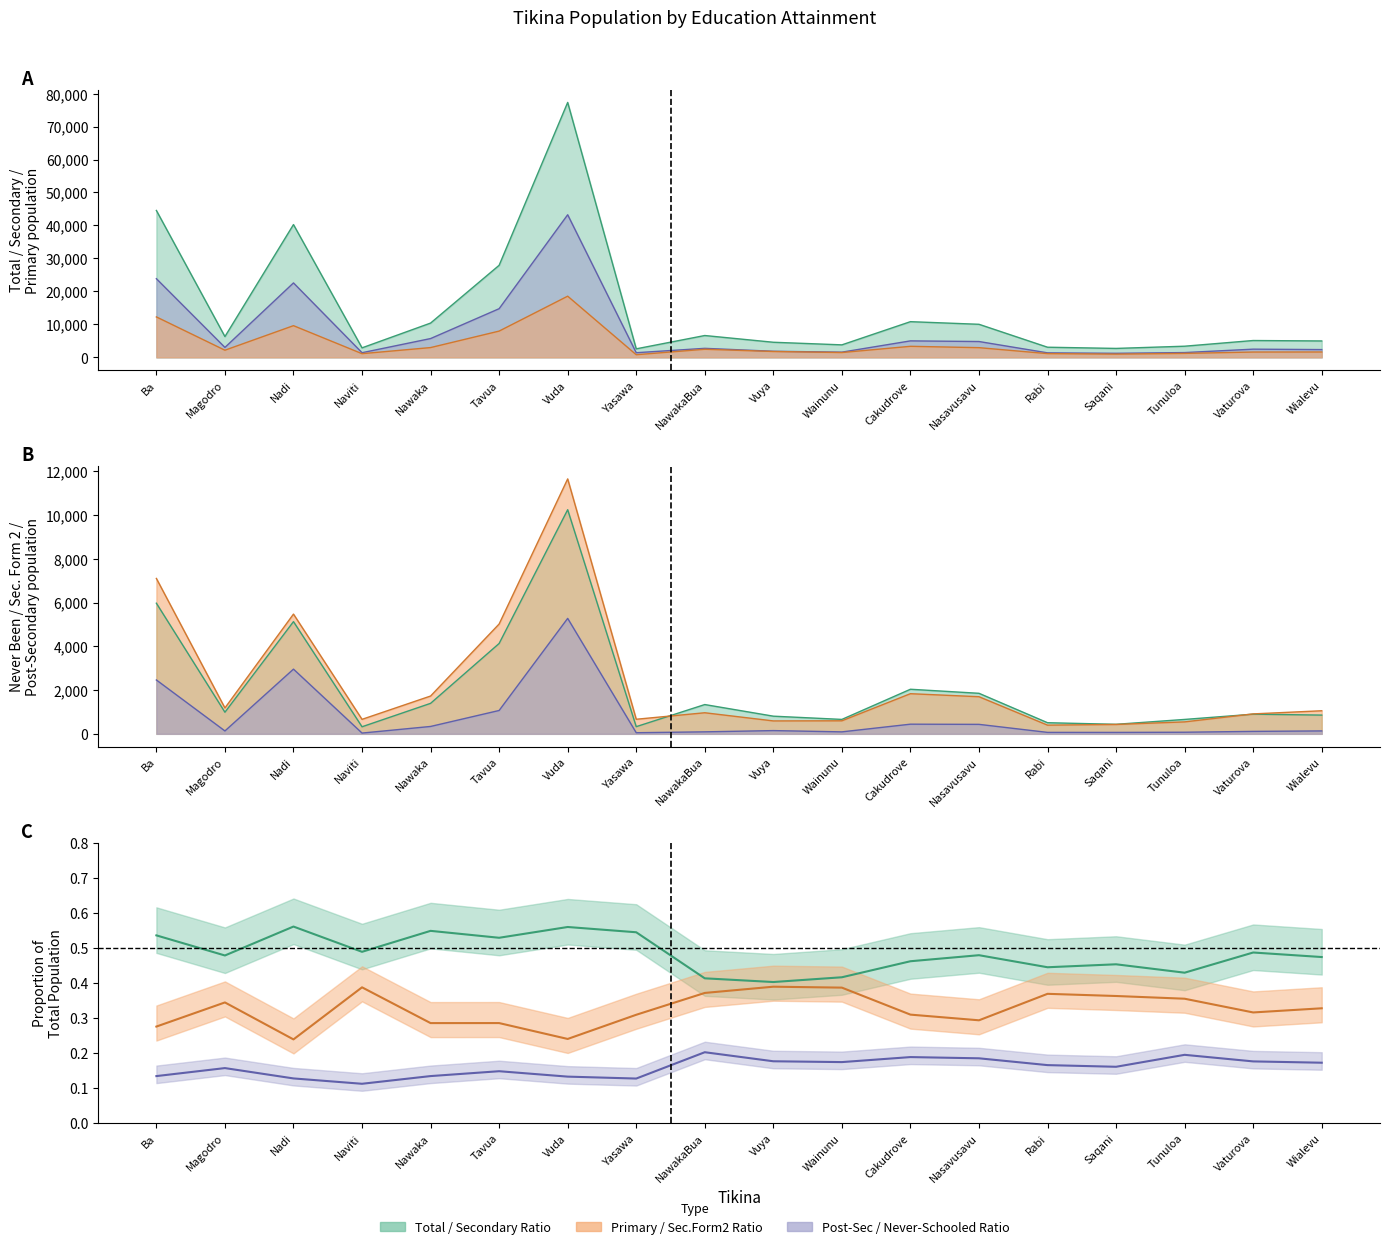

Rank the series at Saqani from lowest to highest value.

Post Secondary, Secondary Form 2, Never Been, Primary, Secondary, Total